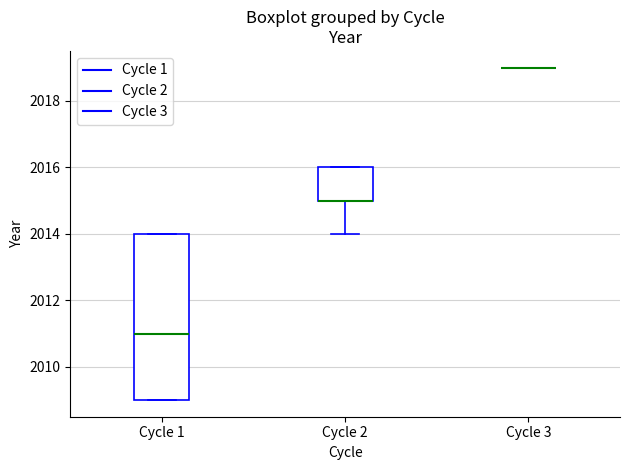

Comparing the boxes themselves (not the whiskers), which one is the tallest?

Cycle 1